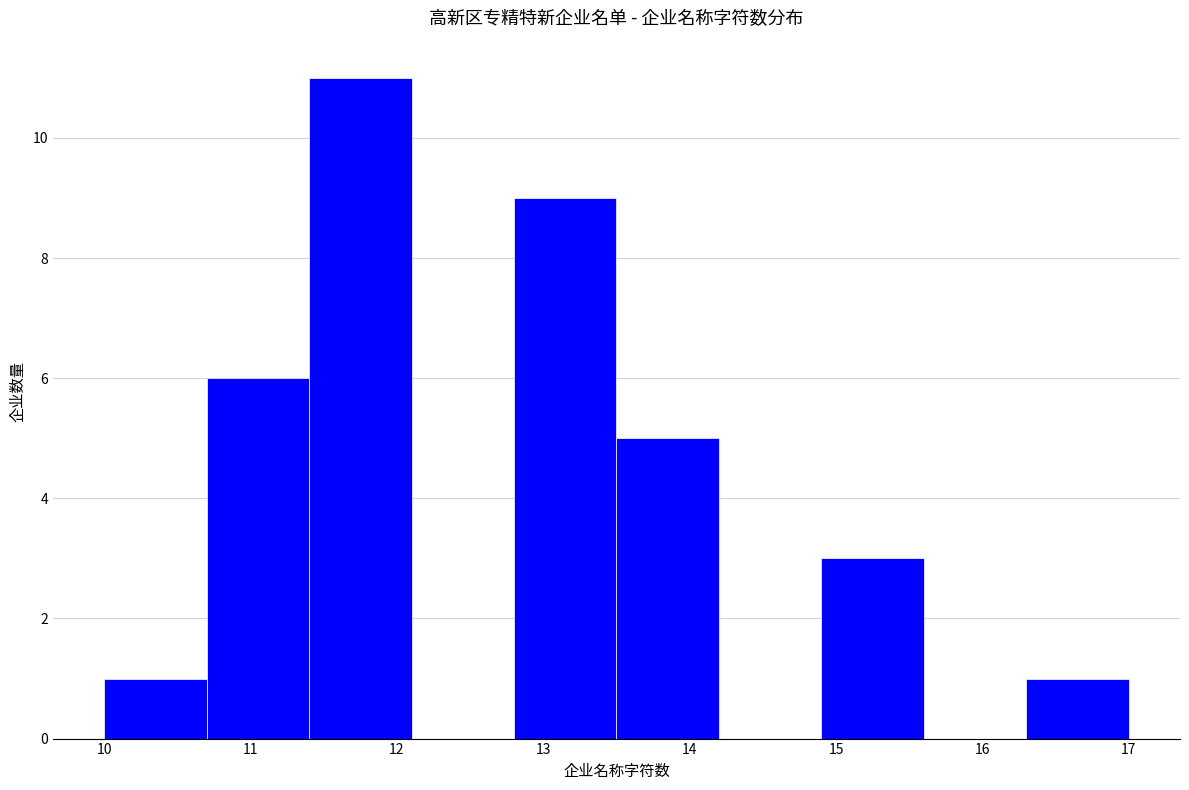

Reading left to right, transcribe this chart: for each bar, give the range it covers on the x-axis and its height. The values are not printed on the chart, so give them approximately, as read against the axis.

10.0 to 10.7: 1
10.7 to 11.4: 6
11.4 to 12.1: 11
12.1 to 12.8: 0
12.8 to 13.5: 9
13.5 to 14.2: 5
14.2 to 14.9: 0
14.9 to 15.6: 3
15.6 to 16.3: 0
16.3 to 17.0: 1